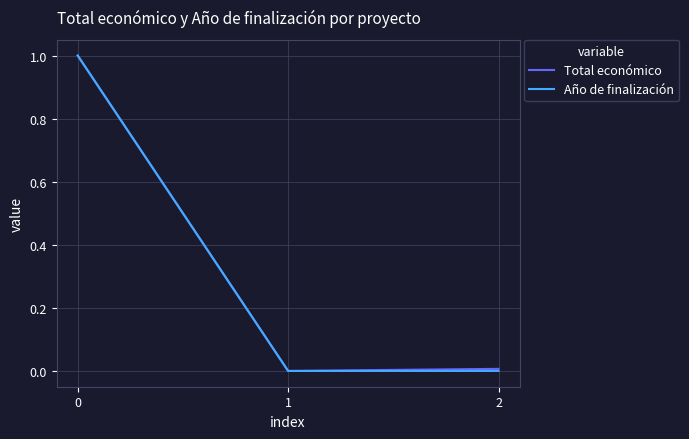

The Total económico series shows 0.0 at 1. True or false?

True